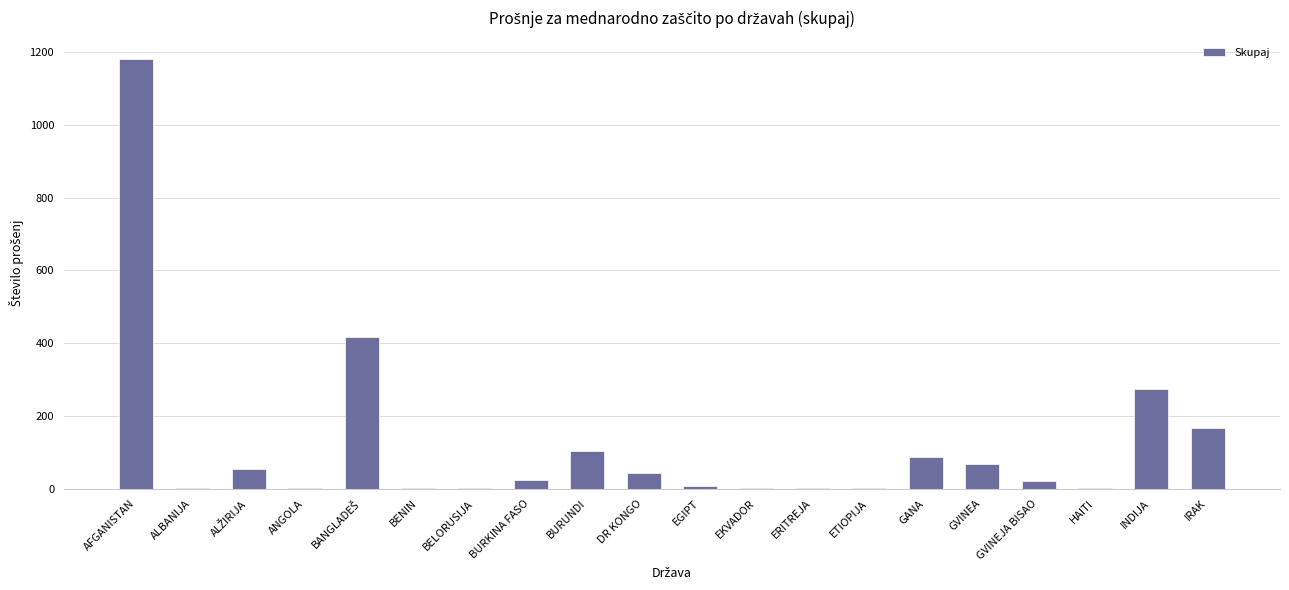

Which label corresponds to the largest value in the chart?

AFGANISTAN